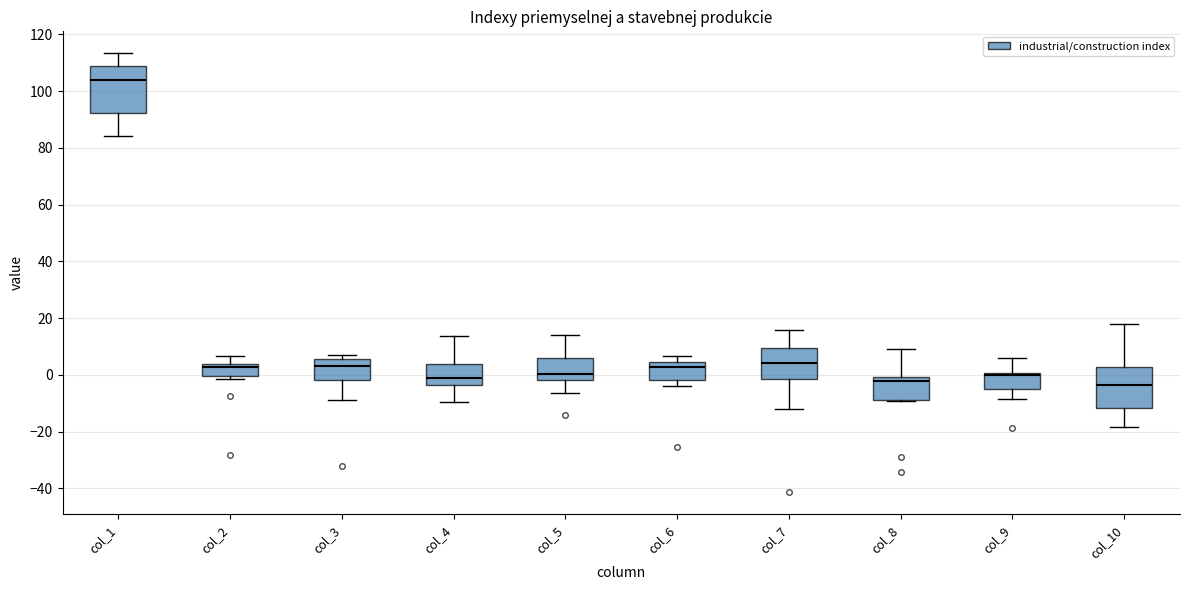

Reading left to right, read every box against the y-axis: the position of its median line, the range the box covers, and the ends of its whiskers. The values are not printed on the chart, so give them approximately, as read against the axis.

col_1: median 104, box 92 to 108, whiskers 84 to 114
col_2: median 2, box 0 to 4, whiskers -2 to 6
col_3: median 4, box -2 to 6, whiskers -8 to 6 (just above the box's upper edge)
col_4: median -2, box -4 to 4, whiskers -10 to 14
col_5: median 0, box -2 to 6, whiskers -6 to 14
col_6: median 2, box -2 to 4, whiskers -4 to 6
col_7: median 4, box -2 to 10, whiskers -12 to 16
col_8: median -2, box -10 to 0, whiskers -10 to 10
col_9: median 0 (just below the box's upper edge), box -6 to 0, whiskers -8 to 6
col_10: median -4, box -12 to 2, whiskers -18 to 18